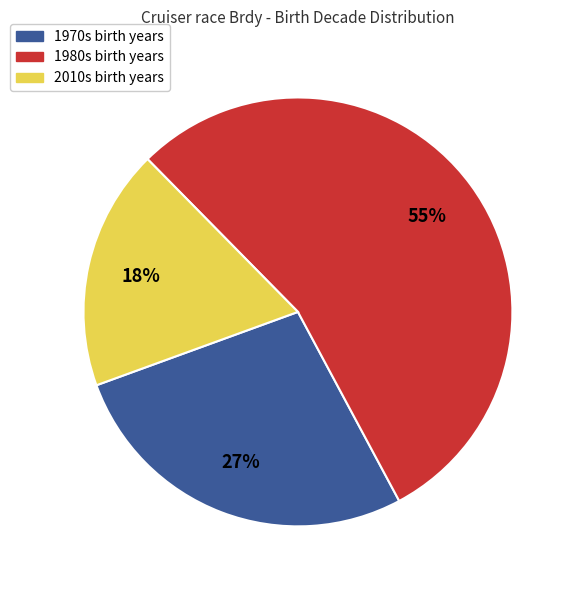

Does any single category account for the majority?

Yes